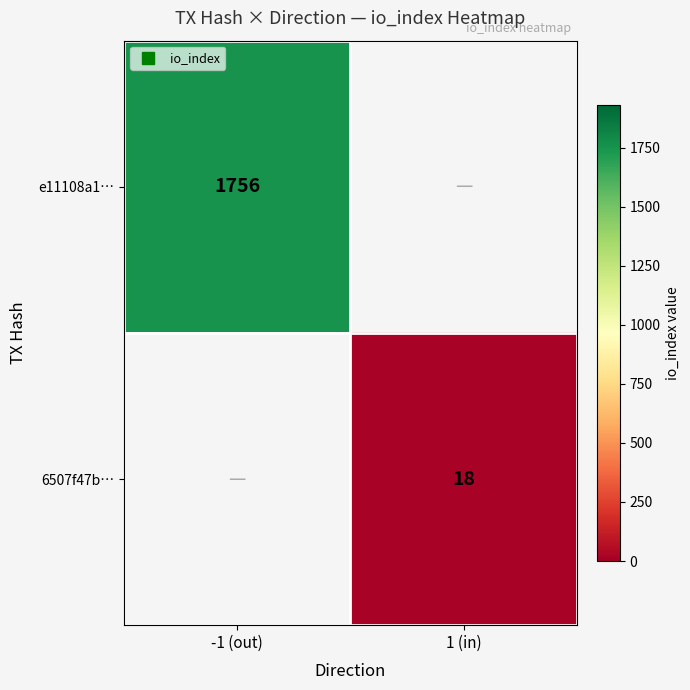

List the series in order of their overall mean, highest first.

e11108a1…, 6507f47b…